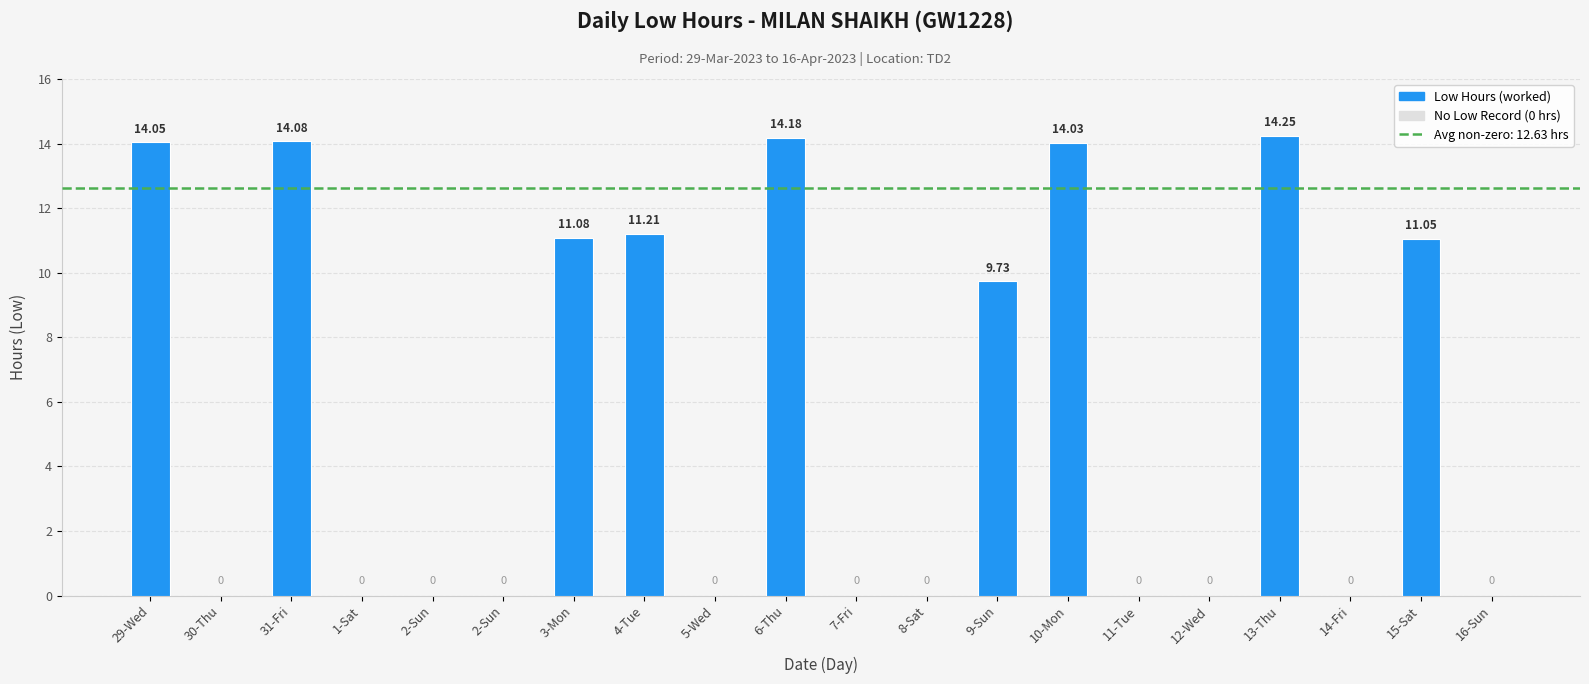

How many values exceed 0?

9